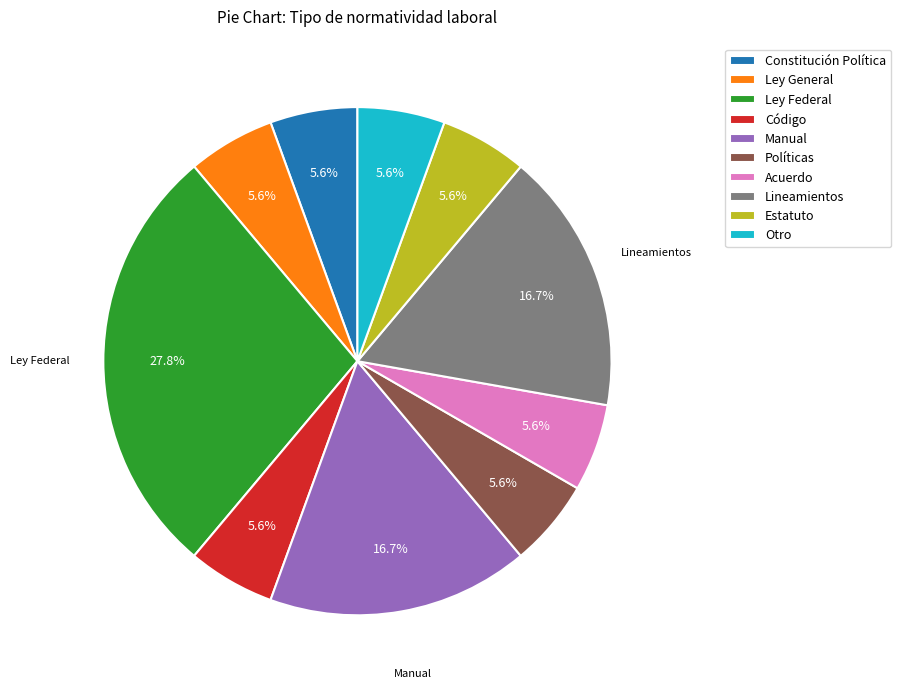

What percentage is the Manual slice, to the nearest percent?

17%